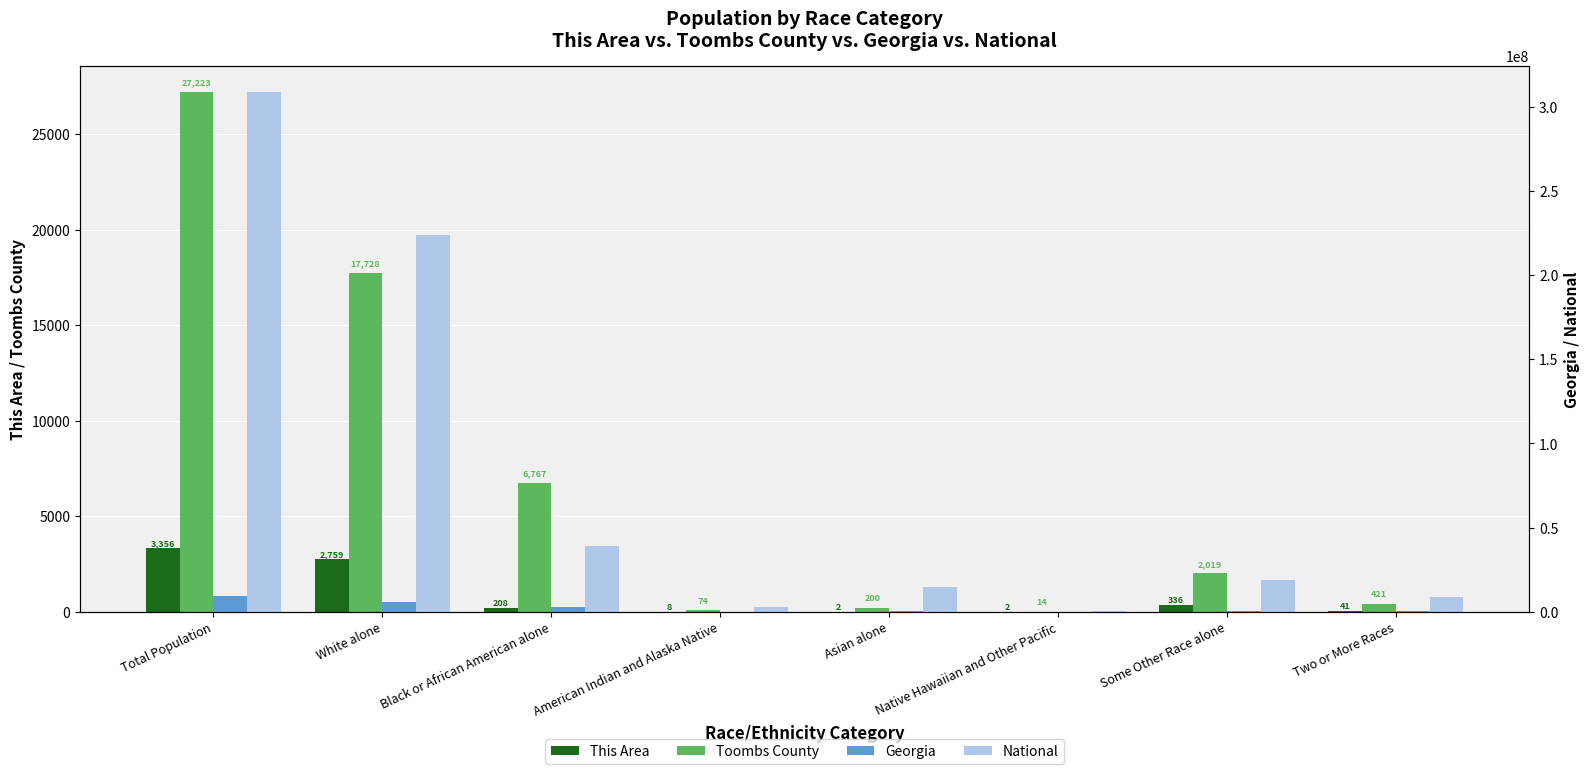

How many values in the Toombs County series are below 2019?

4